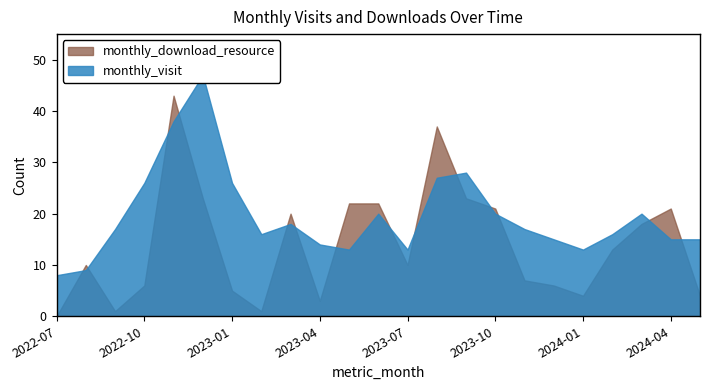

How many positive values does the monthly_download_resource series have?

22